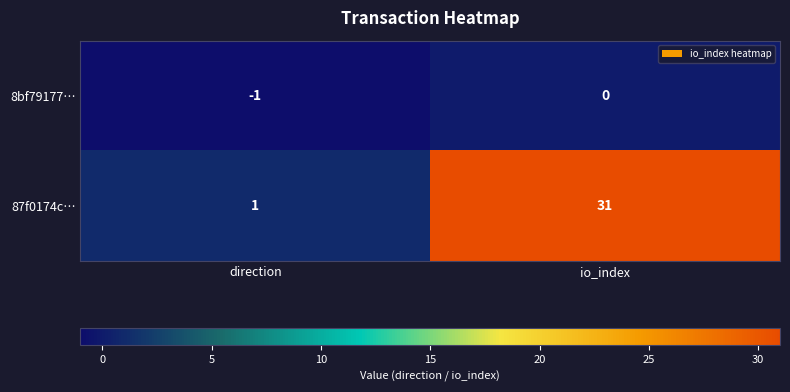

At which label does 87f0174c… reach its peak?

io_index